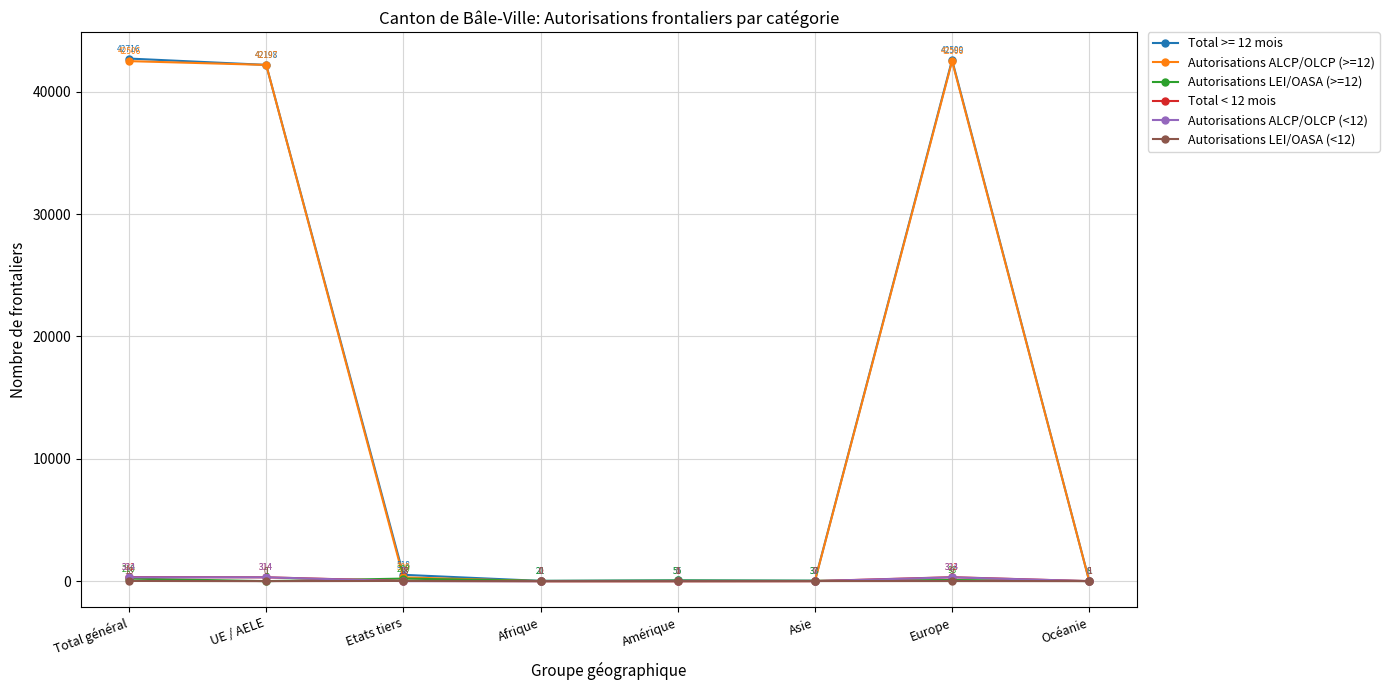

Does the chart have visible grid lines?

Yes